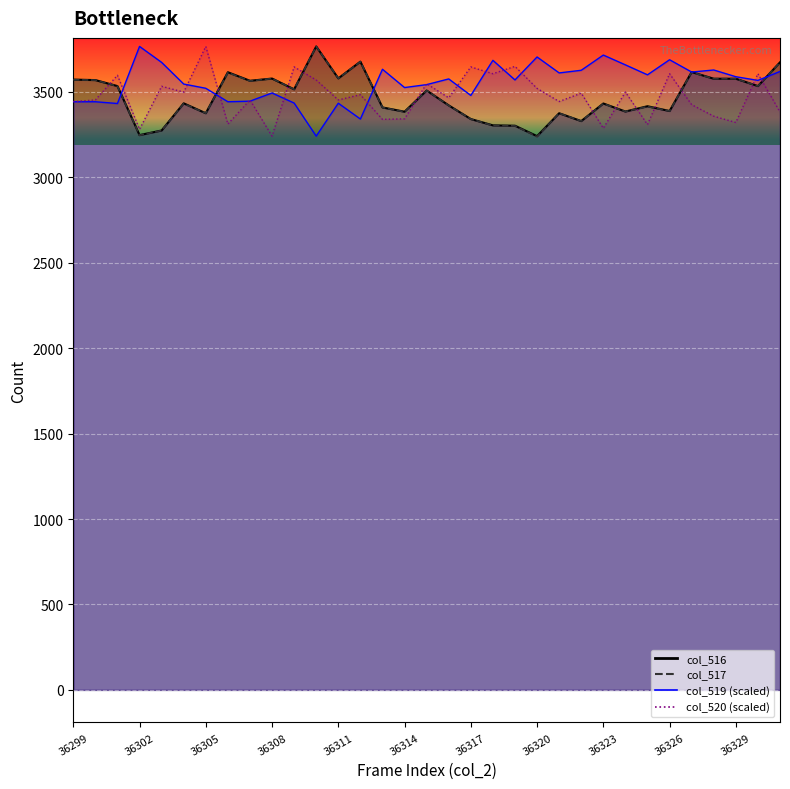

How many values in the col_519 line series are below 3569?

16